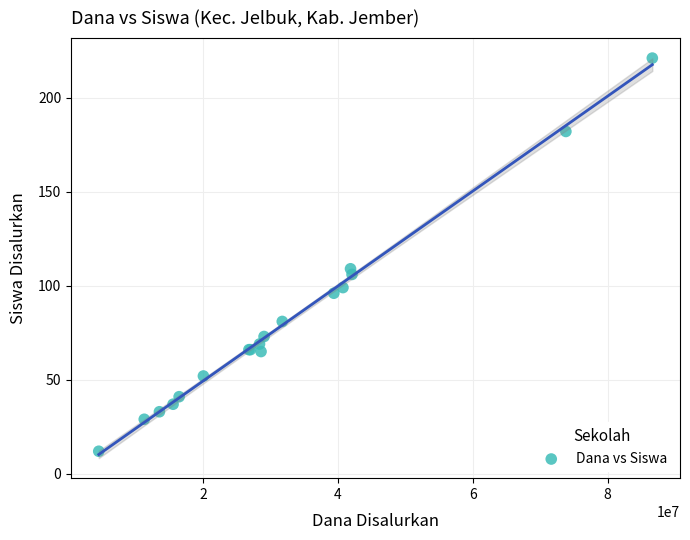

What Y value in the scatter plot is closest to 116?

109